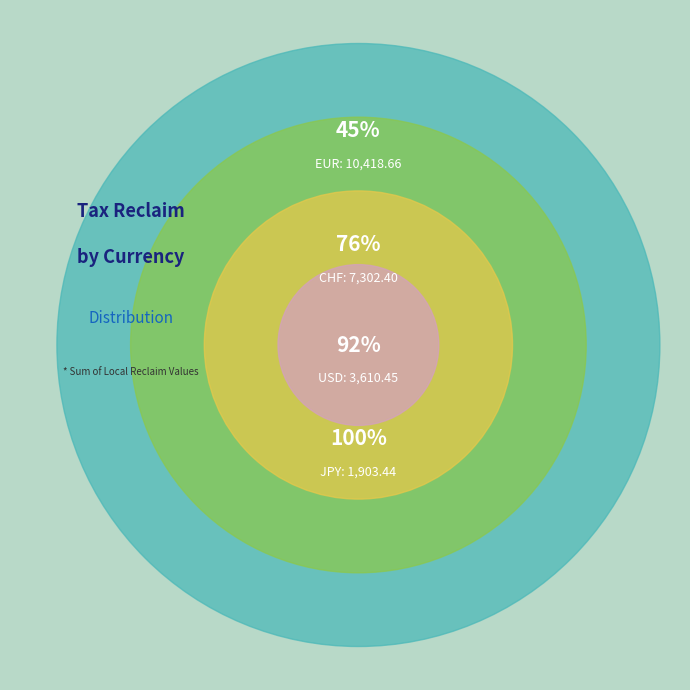

To the nearest percent, what is the combined percentage of JPY and USD?

24%